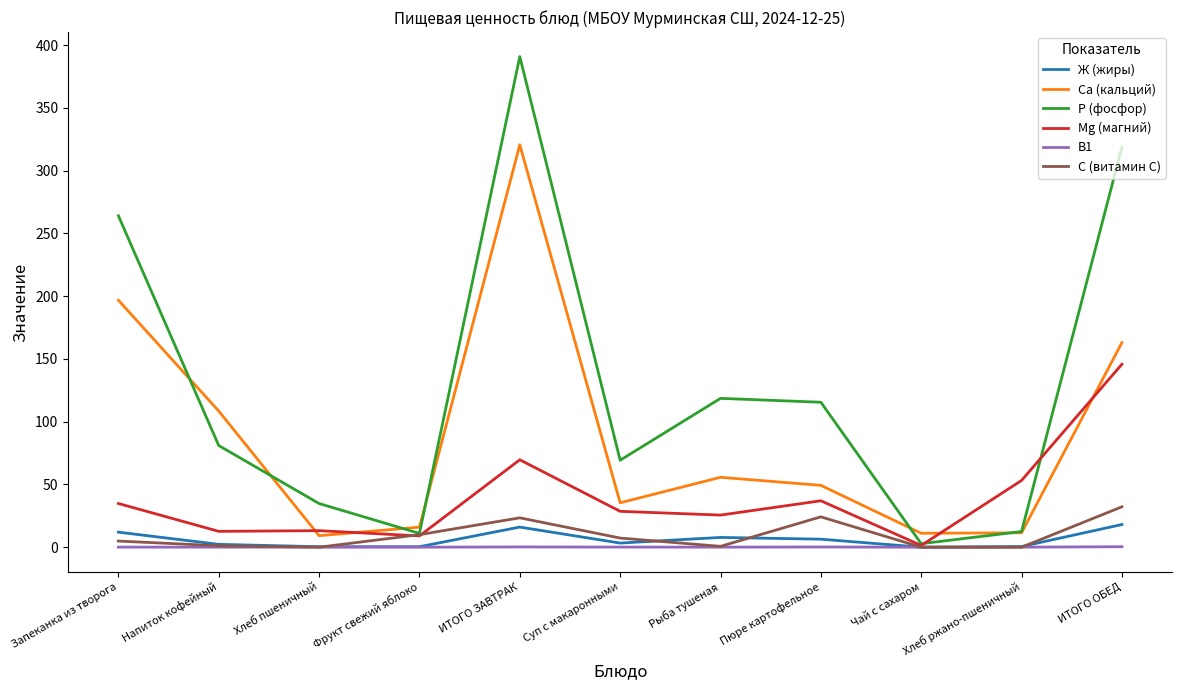

True or false: В1 and Са (кальций) intersect in this chart.

False